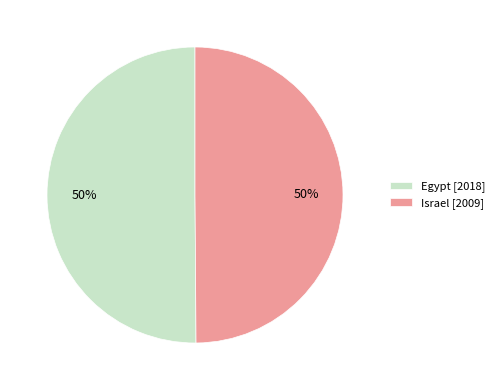

Is the sum of Israel and Egypt greater than half?

Yes